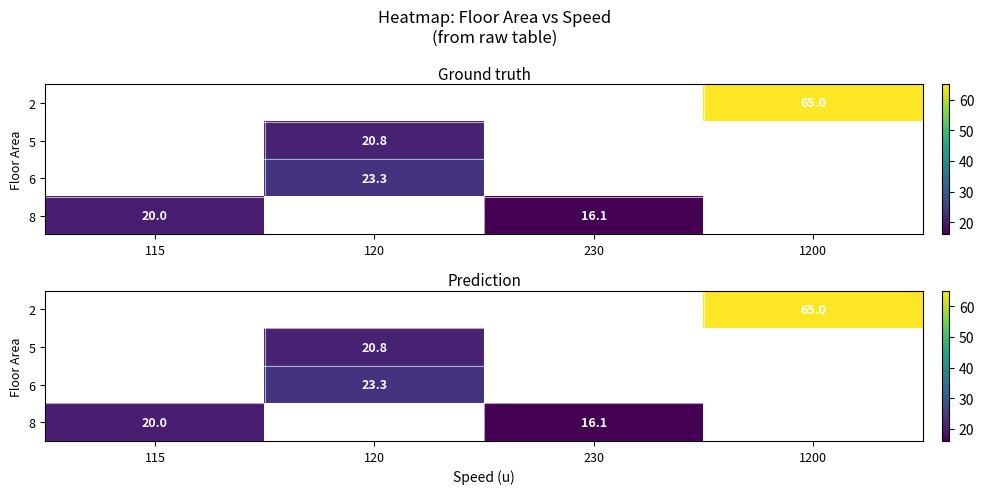

The value of 5 at 120 is 20.8. True or false?

True